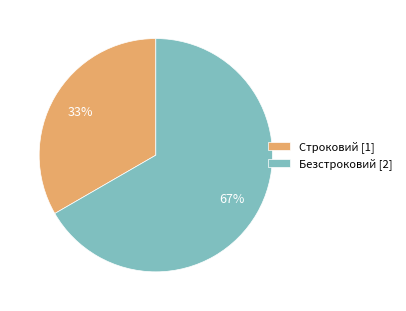

How many segments does this pie chart have?

2